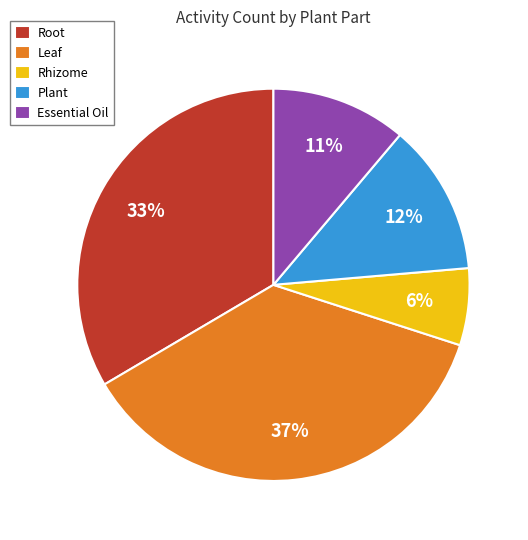

Do Leaf and Plant together represent more than half of the pie?

No